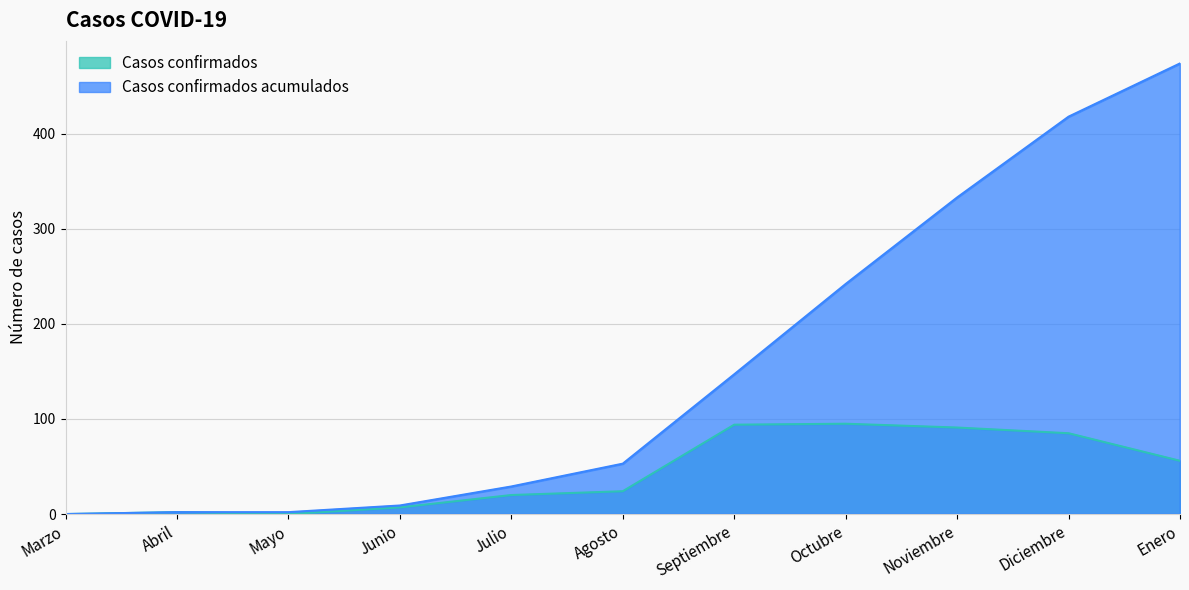

Is the value of Casos confirmados acumulados at Agosto greater than the value of Casos confirmados at Enero?

No